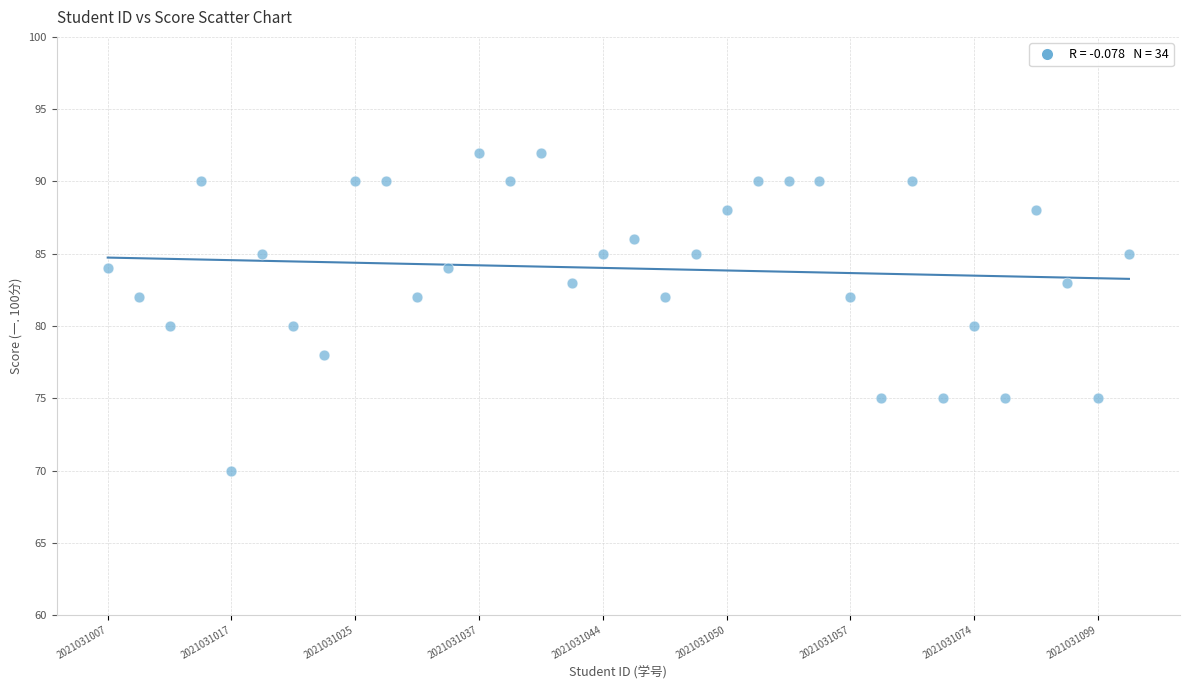

What is the range of Y values (max minus min)?

22